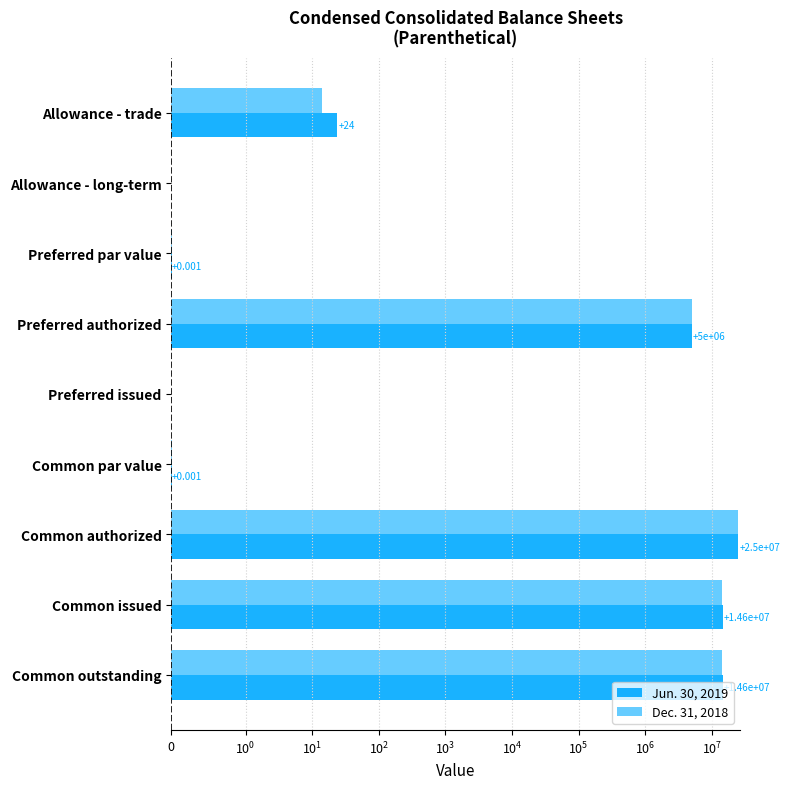

What position from the right is Common authorized?

3